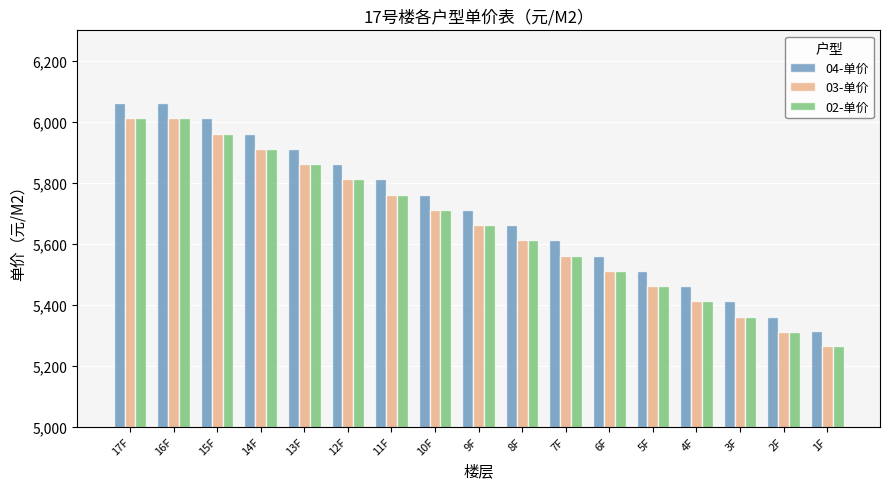

Reading left to right, list all the values displayed in this chart.

04-单价: 6061	6061	6011	5961	5911	5861	5811	5761	5711	5661	5611	5561	5511	5461	5411	5361	5313
03-单价: 6011	6011	5961	5911	5861	5811	5761	5711	5661	5611	5561	5511	5461	5411	5361	5311	5263
02-单价: 6011	6011	5961	5911	5861	5811	5761	5711	5661	5611	5561	5511	5461	5411	5361	5311	5263